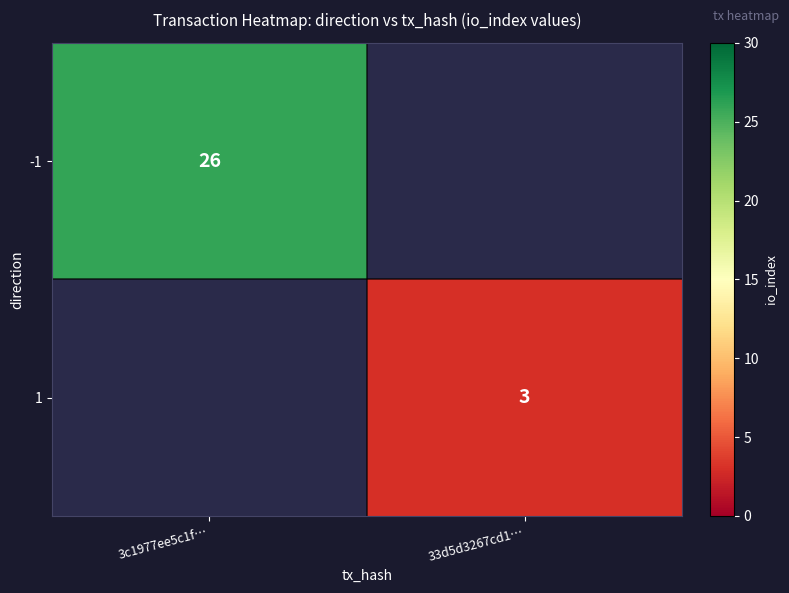

True or false: 1 has a value of 5.2 at 33d5d3267cd1….

False